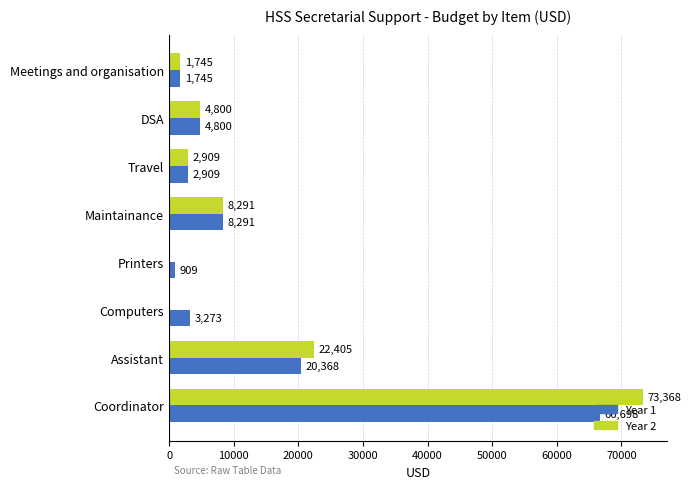

Where is Year 1 nearest to the value 33803?

Assistant